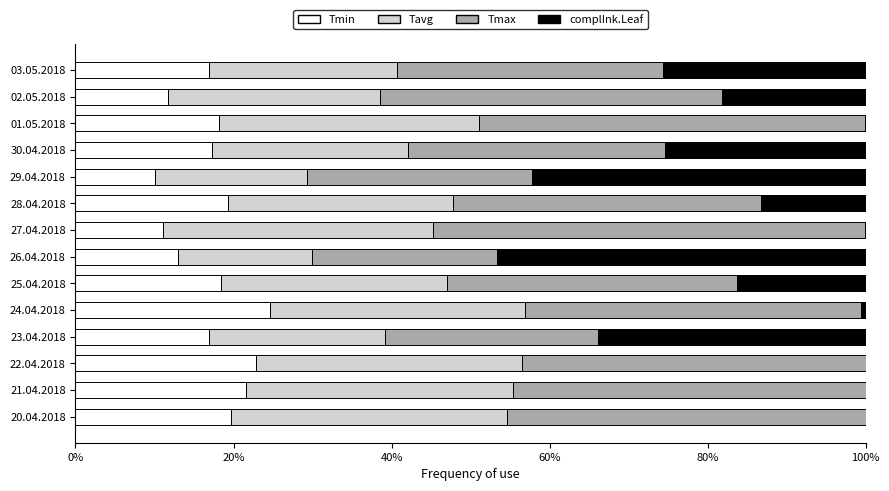

True or false: Tmin has a value of 19.6 at 20.04.2018.

True